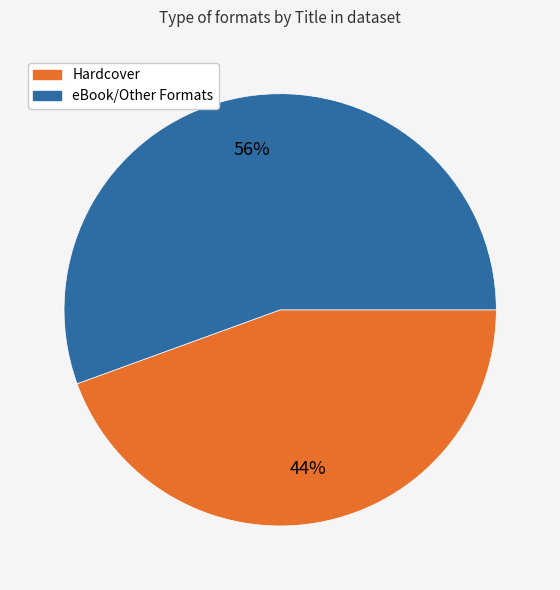

To the nearest percent, what is the average slice percentage?

50%